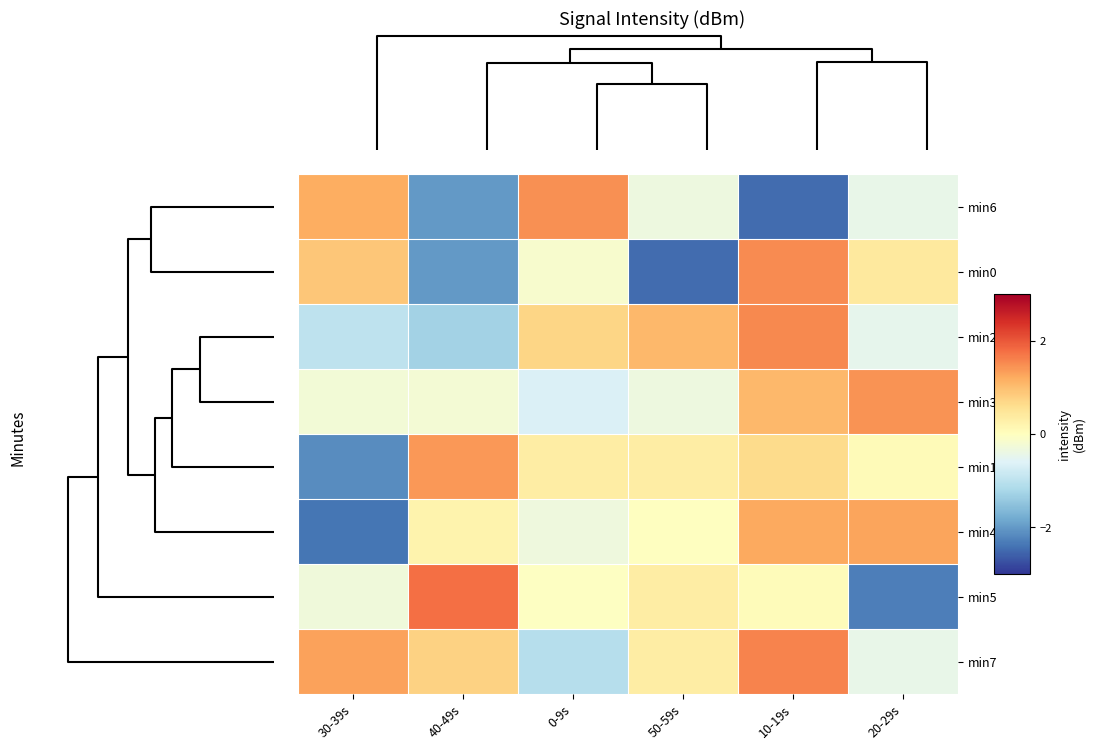

Rank the series by their maximum value, from highest to lowest.

min5, min7, min2, min0, min6, min3, min1, min4